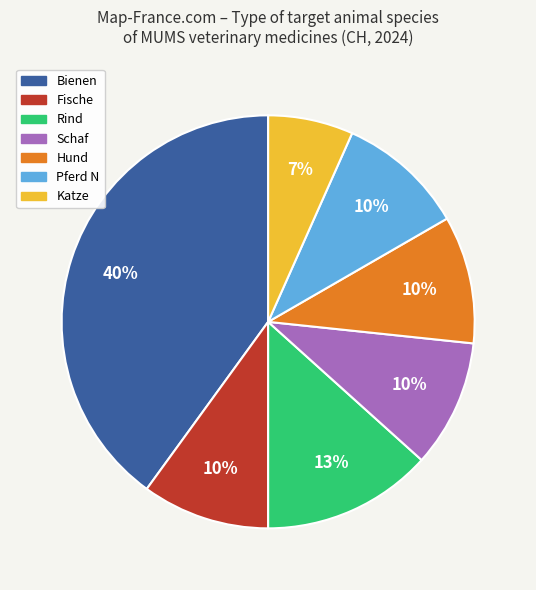

To the nearest percent, what percentage of the pie is Bienen?

40%